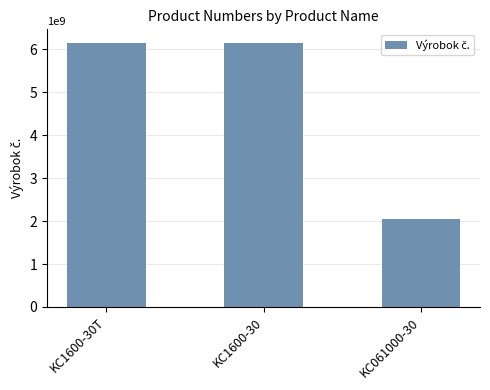

Is it true that the value at KC1600-30T is 10622194093?

False